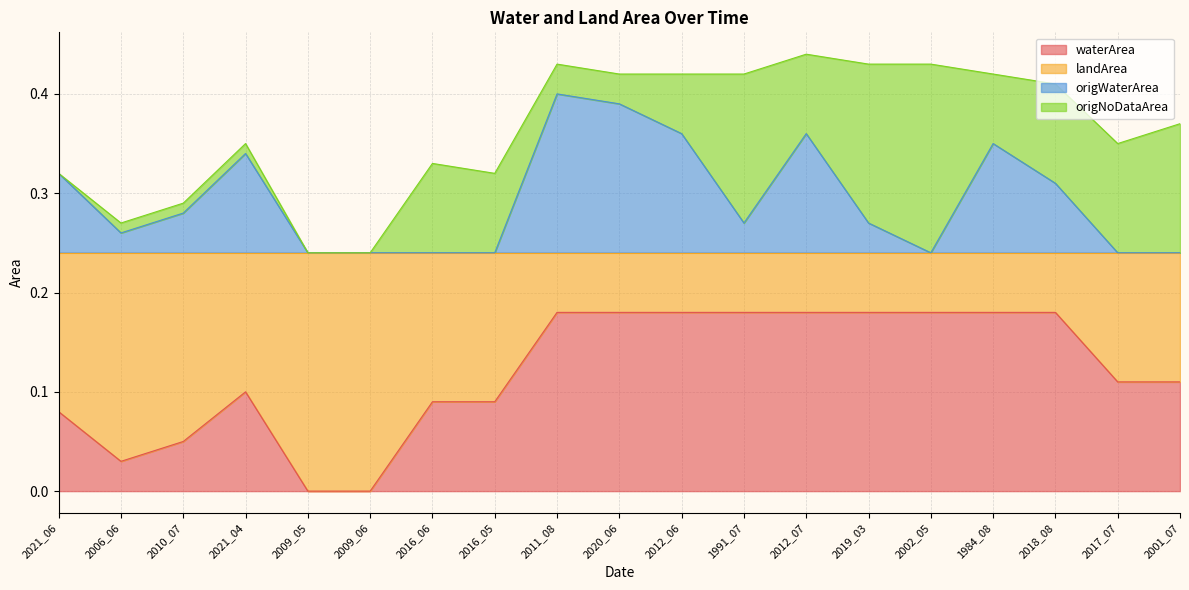

What is the label of the 11th point from the left?

2012_06